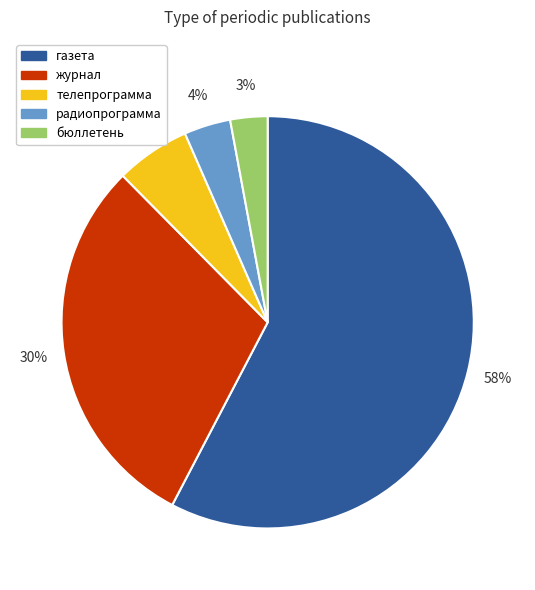

To the nearest percent, what percentage of the pie is бюллетень?

3%